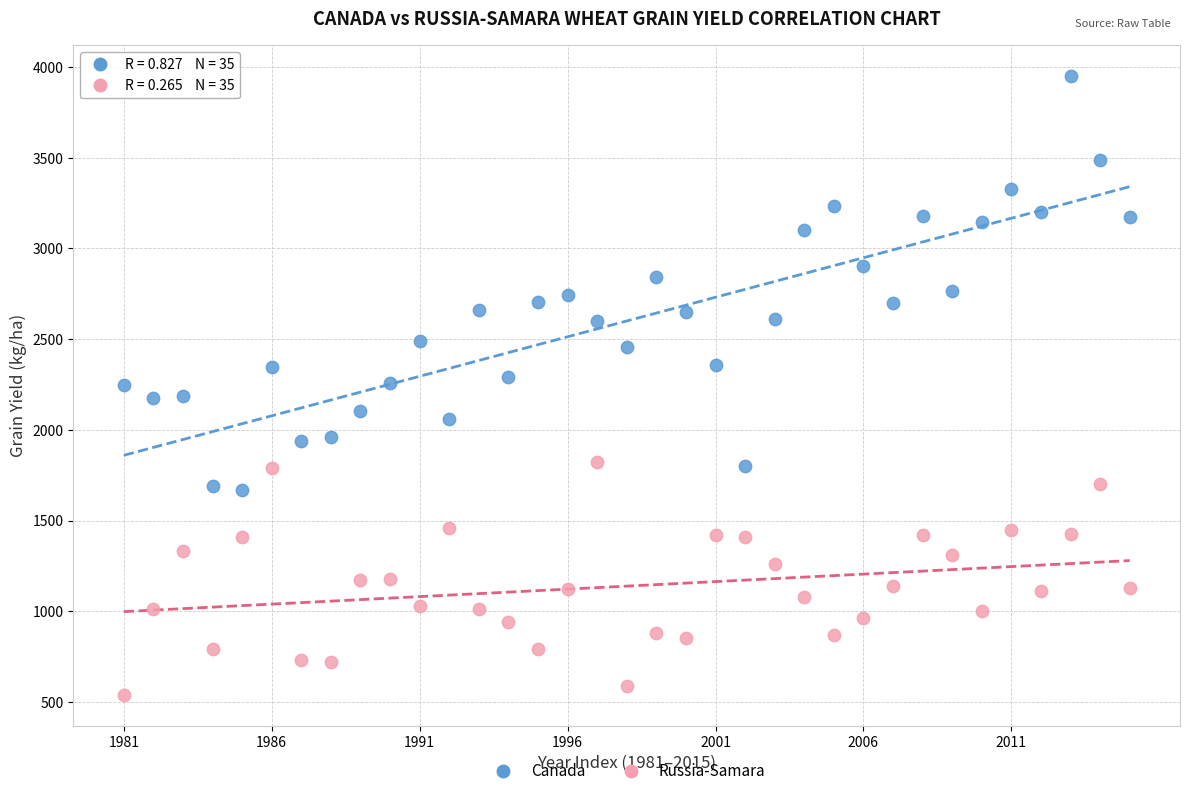

Across all data points, what is the range of Y values (max minus min)?

3408.1